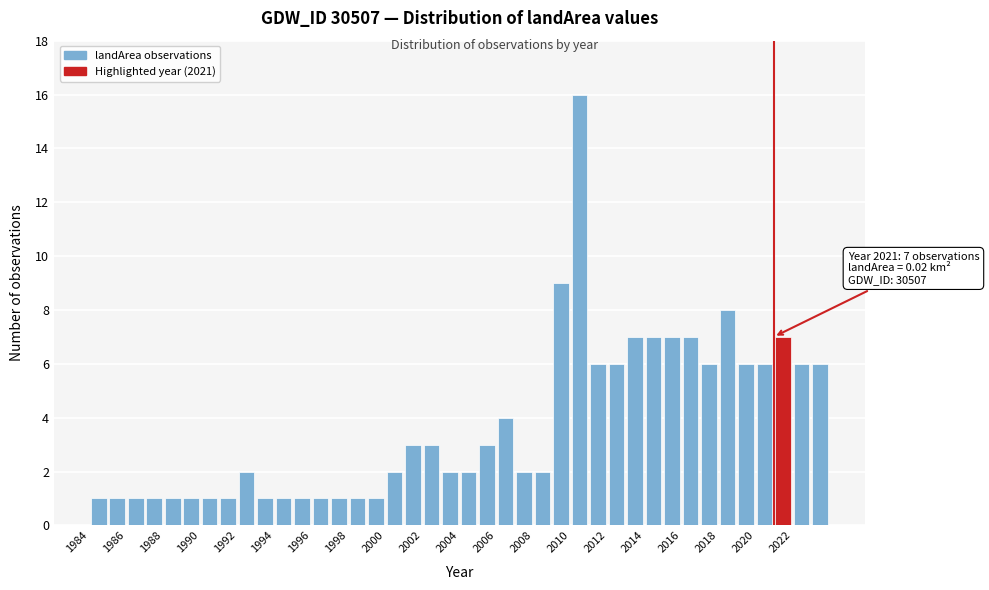

Which range on the x-axis has the tallest bar?

2010 to 2011